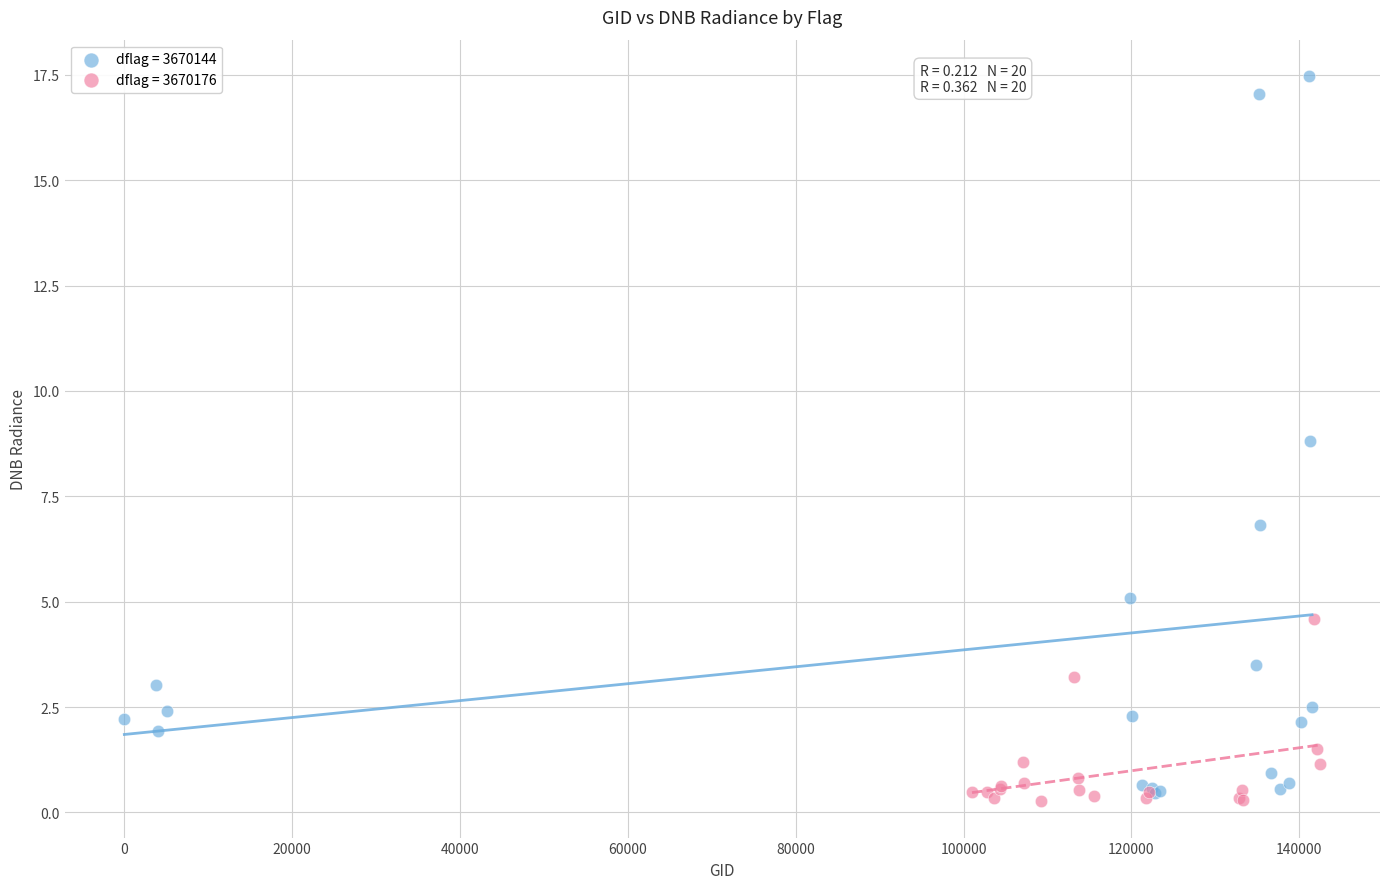

Which series has the largest Y range (max minus min)?

dflag = 3670144